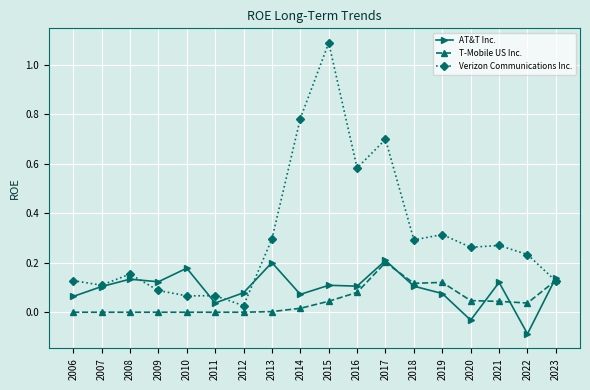

At 2021, list the series in order from smallest to largest.

T-Mobile US Inc., AT&T Inc., Verizon Communications Inc.